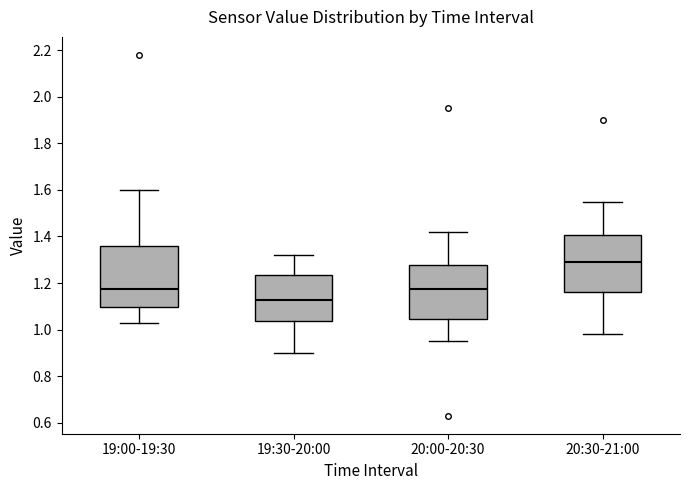

Where does the upper whisker of the box for 19:00-19:30 end on the y-axis? The values are not printed on the chart, so give them approximately, as read against the axis.

1.60